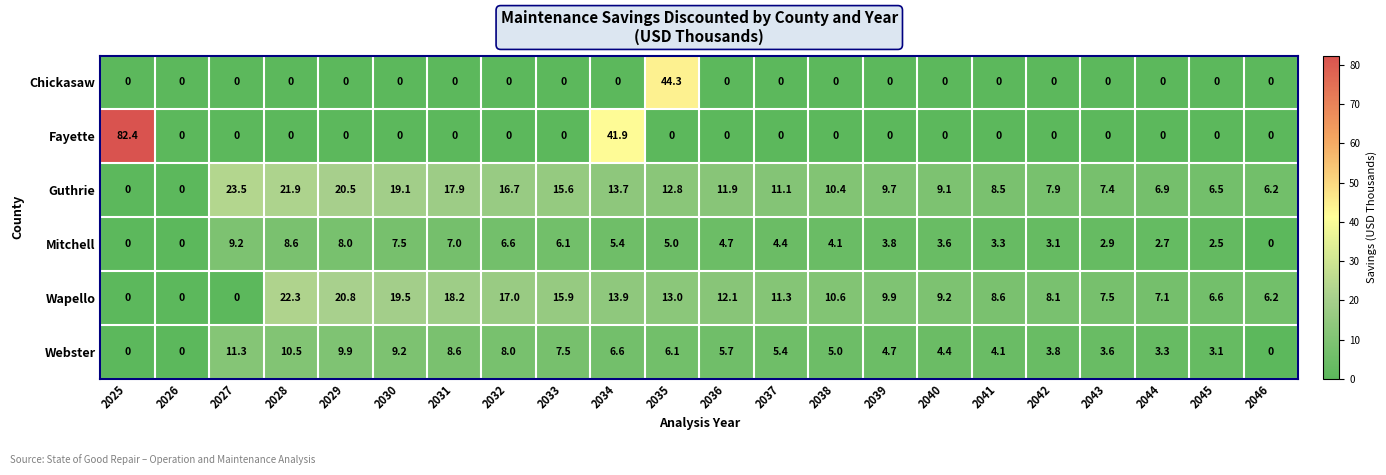

Which series has the largest range (max minus min)?

Fayette